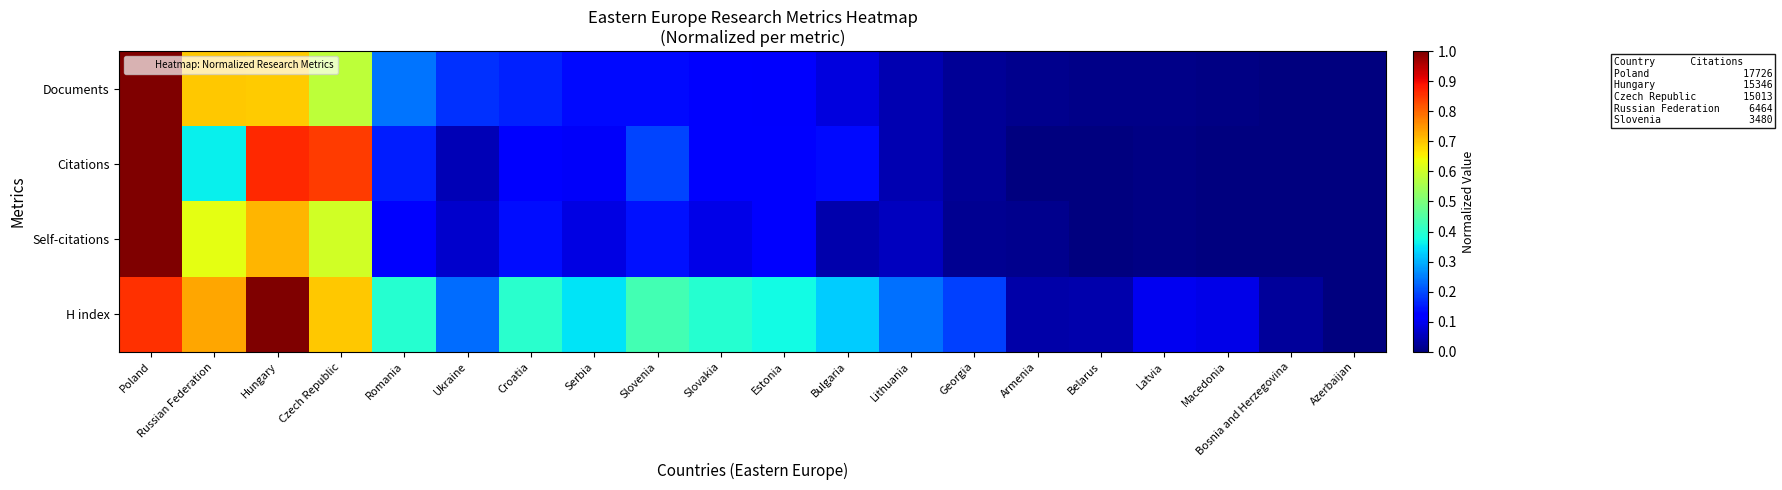

At how many categories does at least one series exceed 0?

20